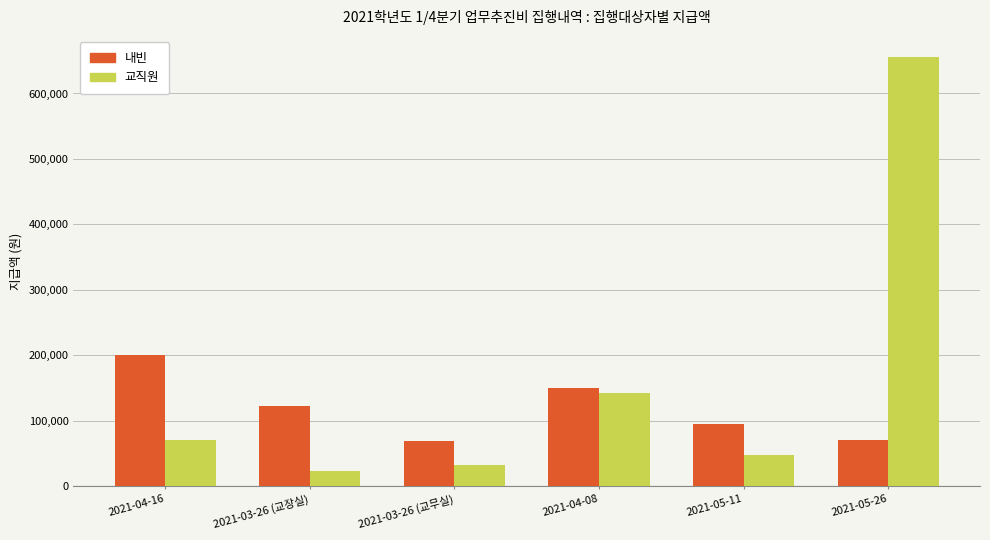

What is the minimum value shown in the chart?

23100